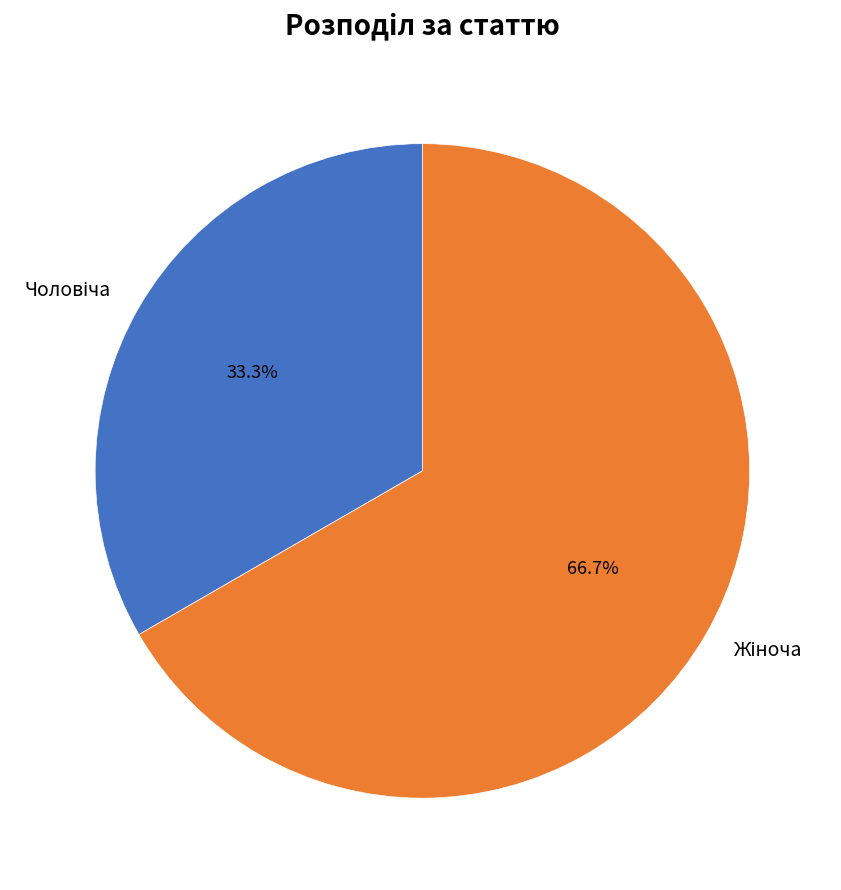

Is there a majority slice in this chart?

Yes